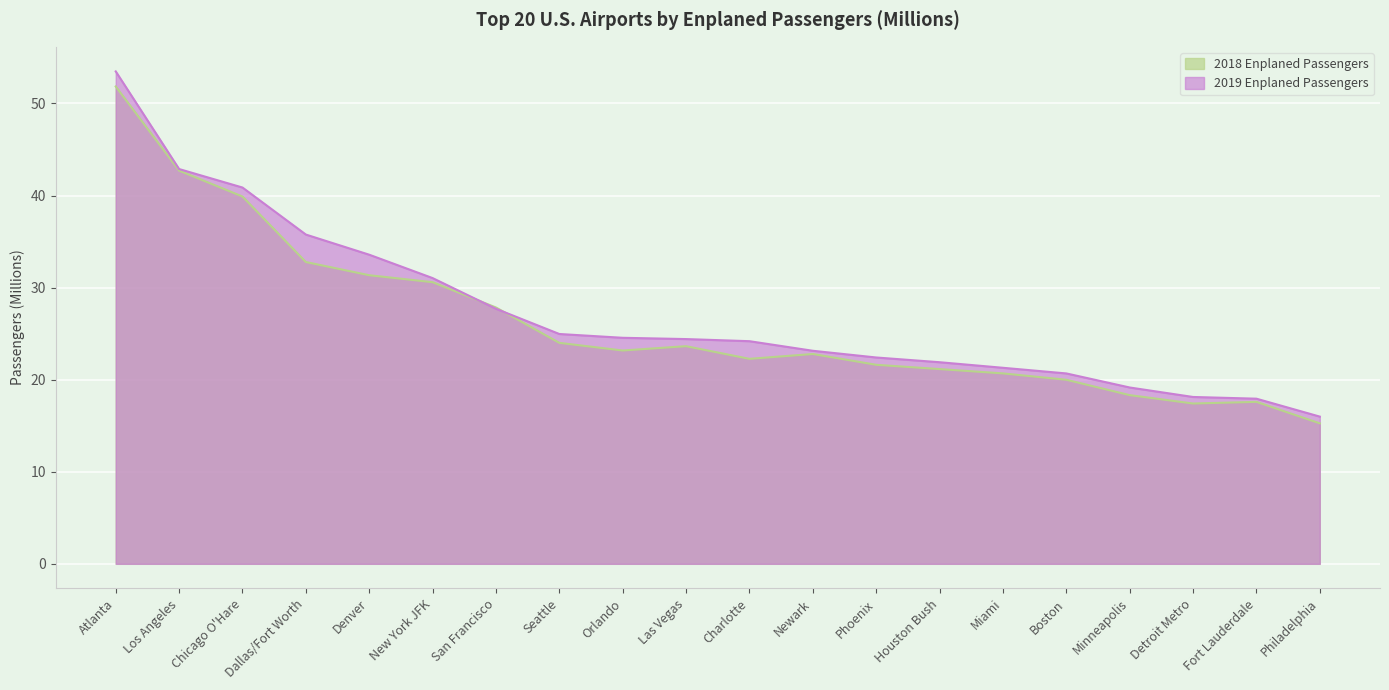

Where is 2019 Enplaned Passengers nearest to the value 34?

Denver